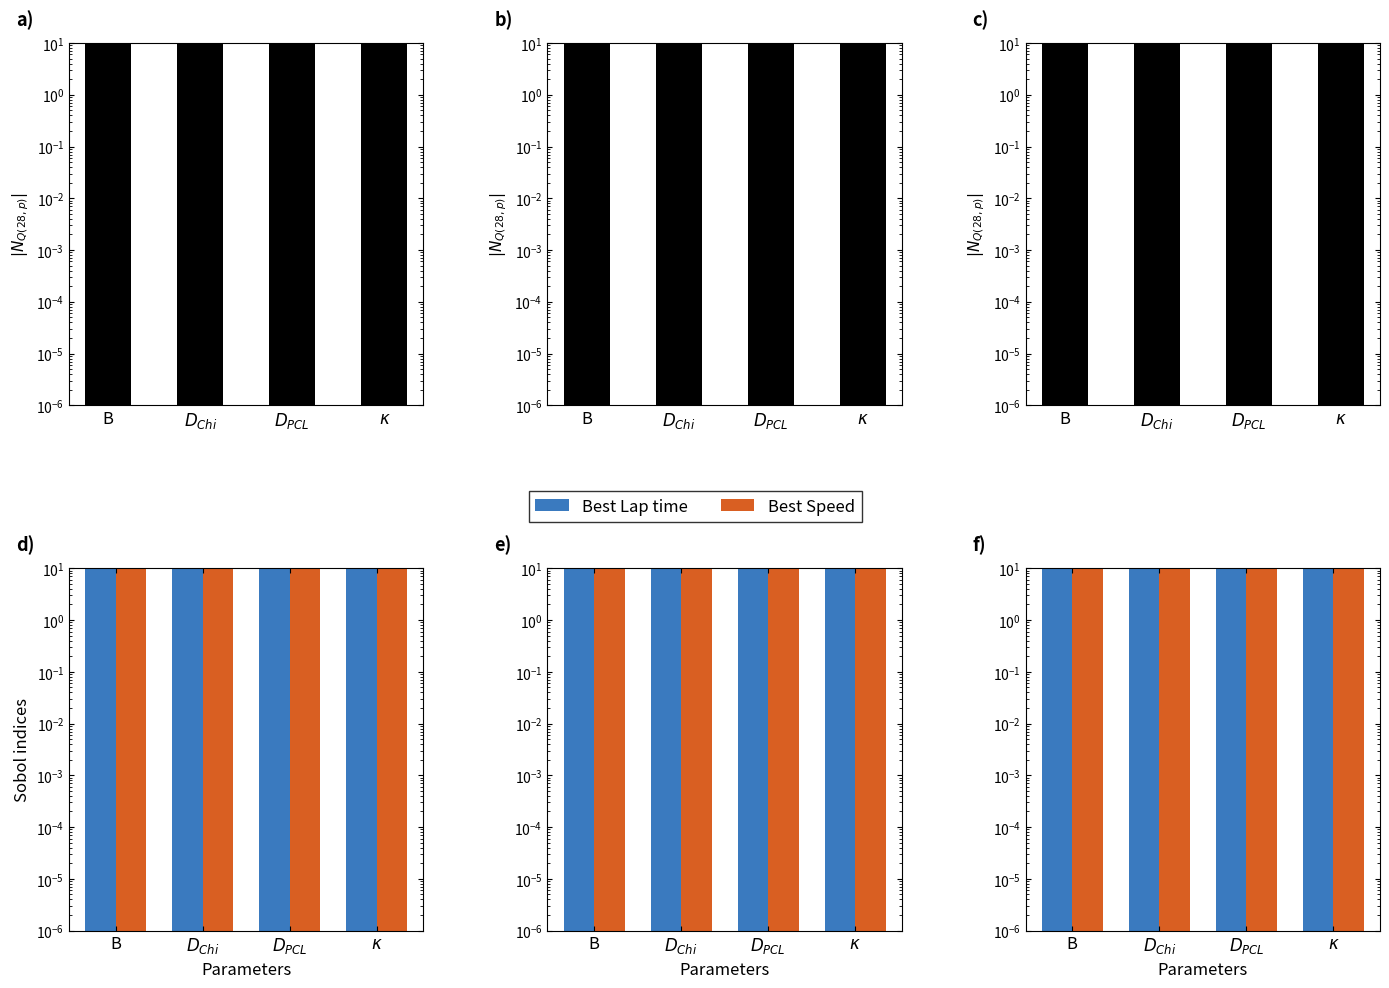

How many bars are there in each group?

2